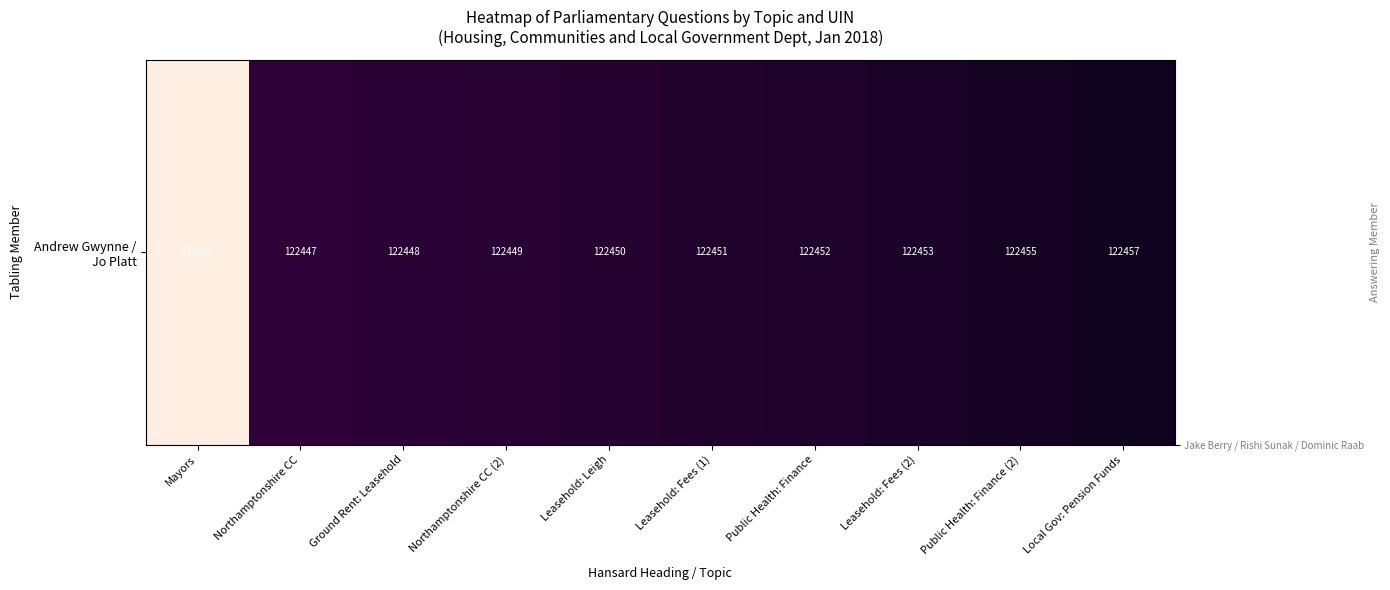

The value at Public Health: Finance (2) is 1.0. True or false?

True